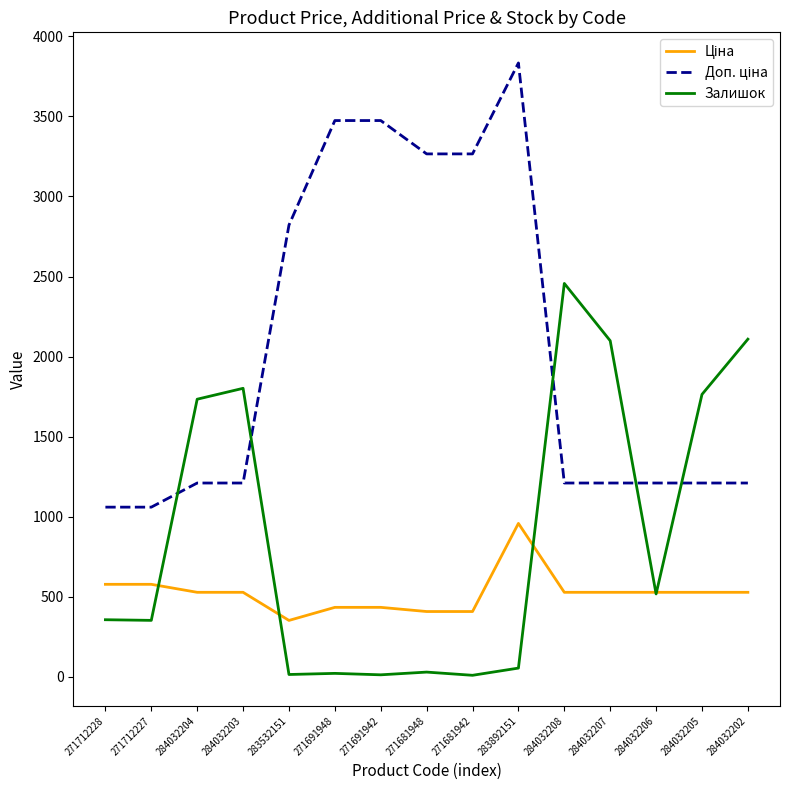

The value of Залишок at 284032205 is 1764.0. True or false?

True